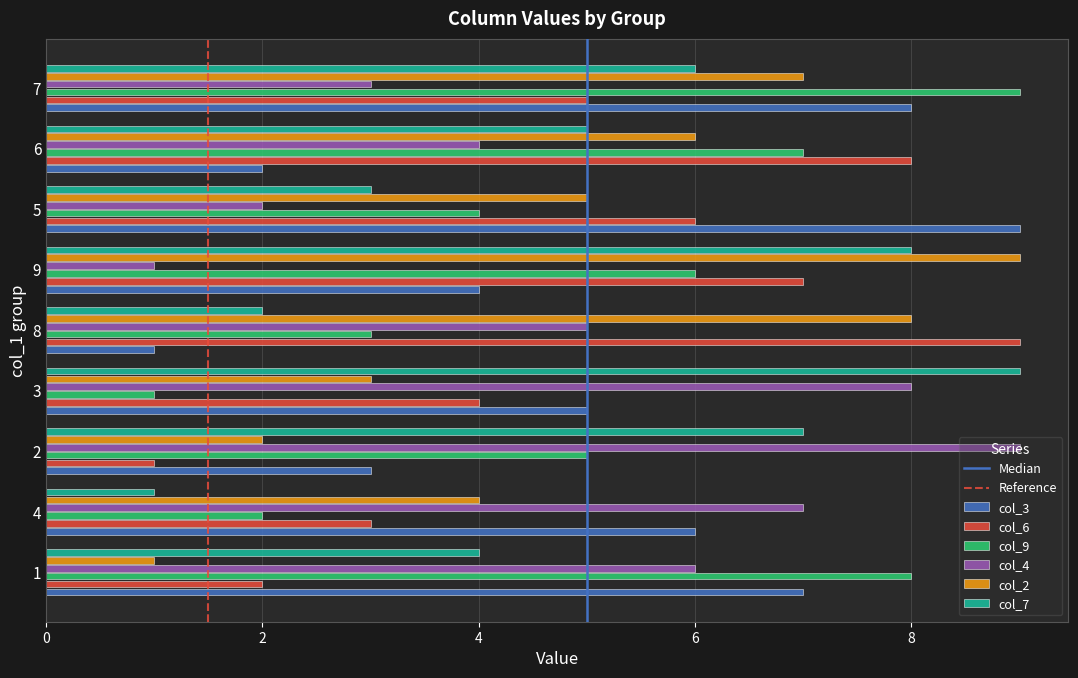

Between 5 and 7, which series saw the biggest shift?

col_9